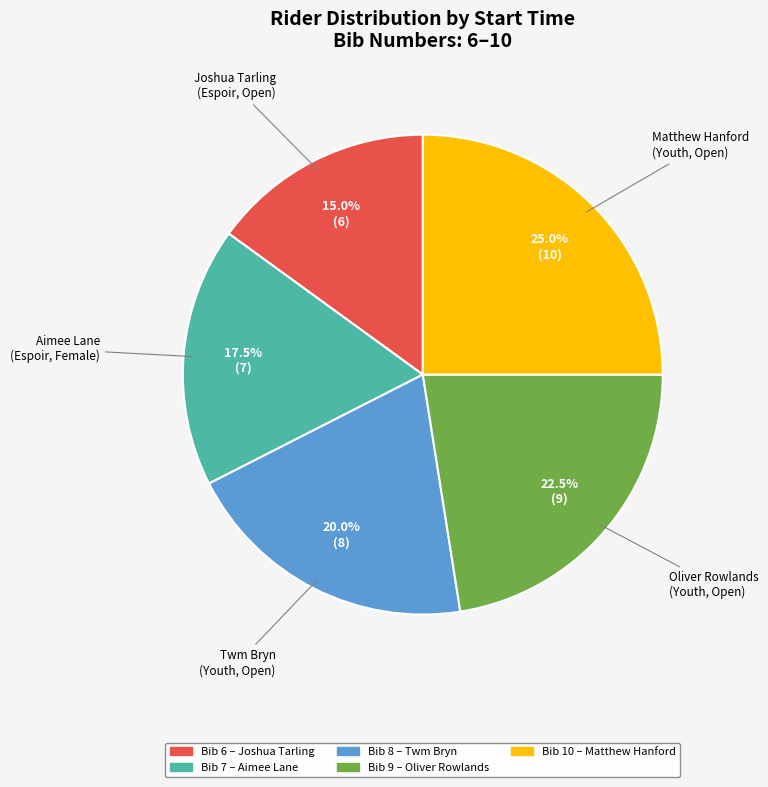

Does any single category account for the majority?

No